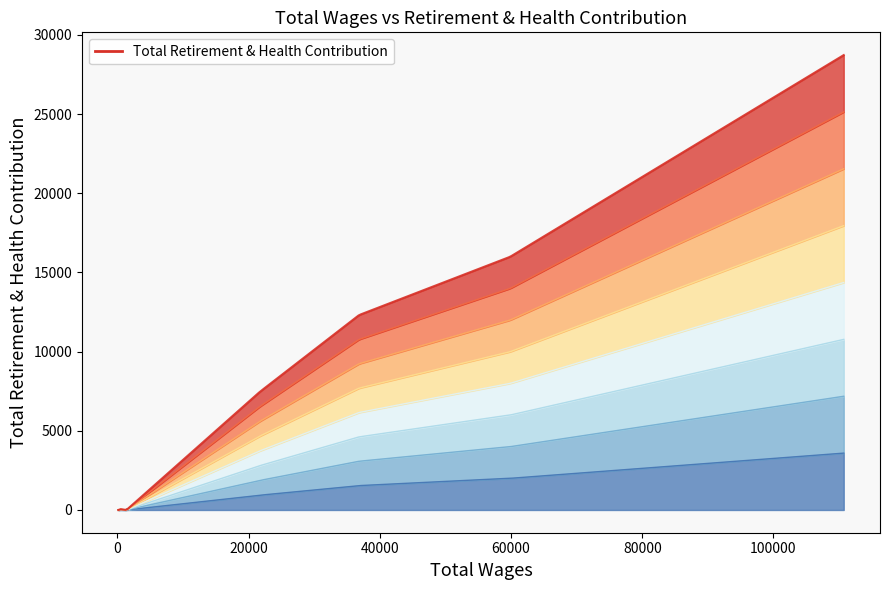

The chart shows a value of 91 at 375.0. True or false?

False